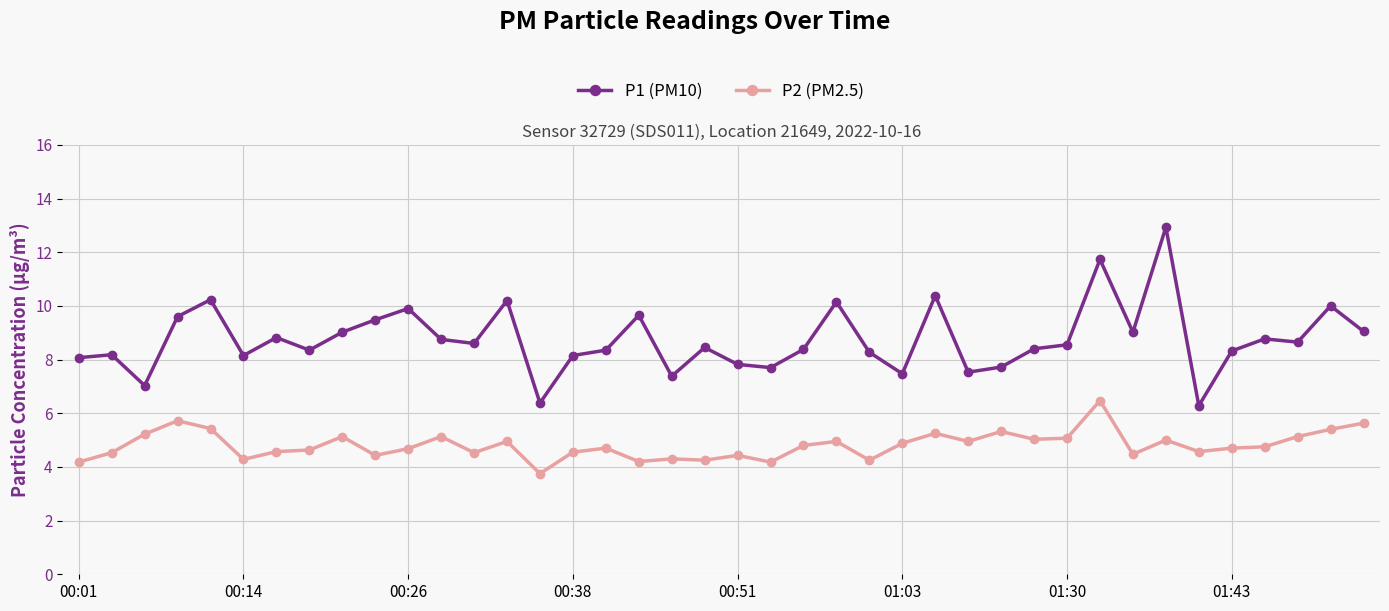

What is the difference between the maximum and second lowest values in the P2 (PM2.5) series?

2.3